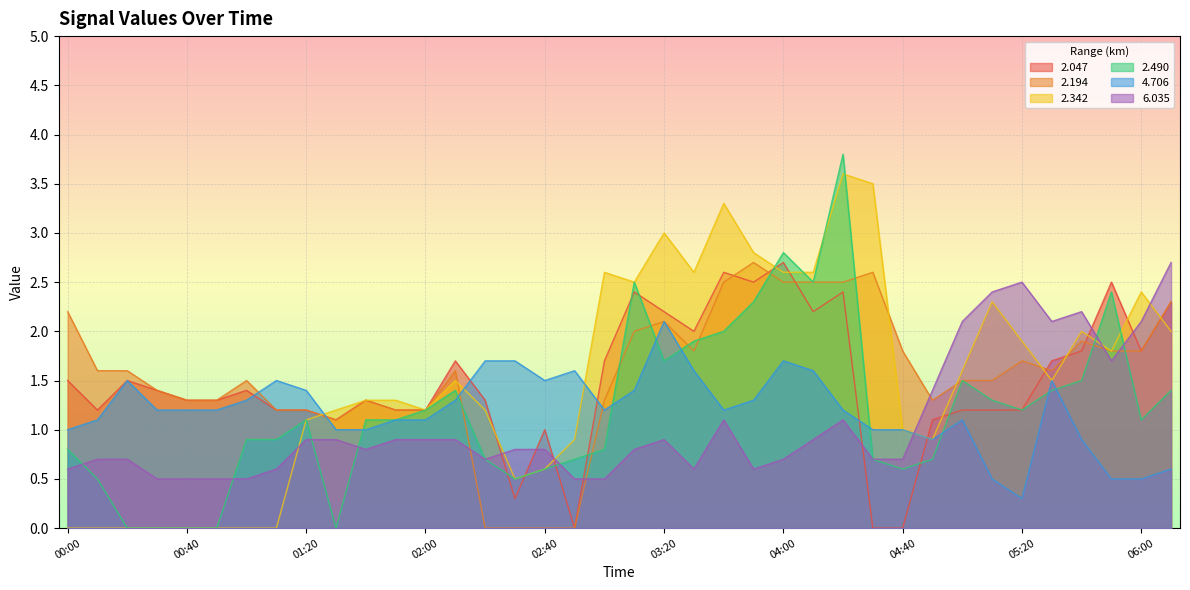

At which label does   2.047 first exceed 1?

00:00